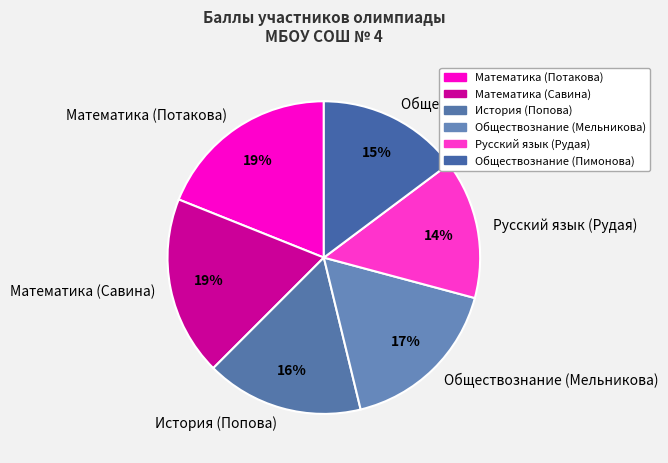

Count the number of slices in the pie.

6